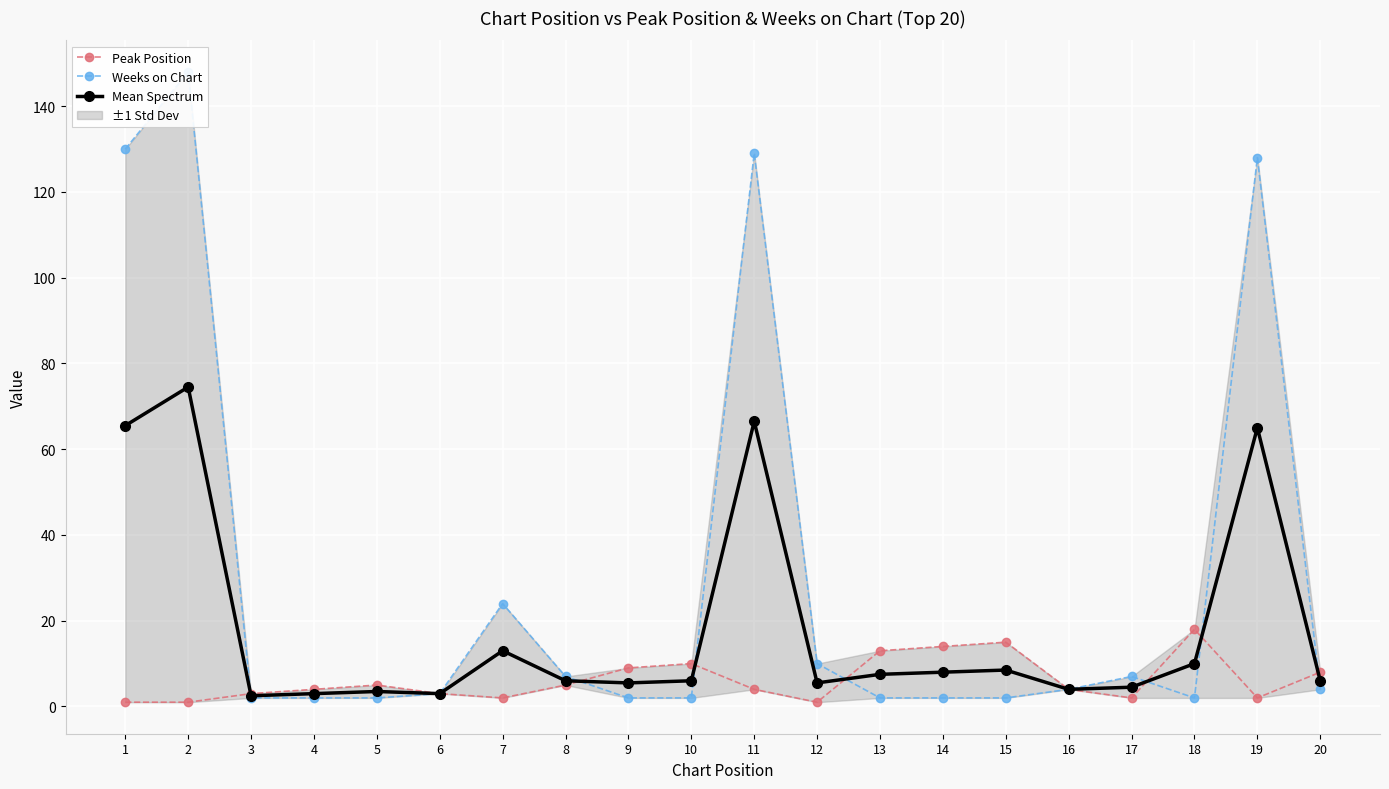

After their last crossing, which series has the higher values: Peak Position or Weeks on Chart?

Peak Position